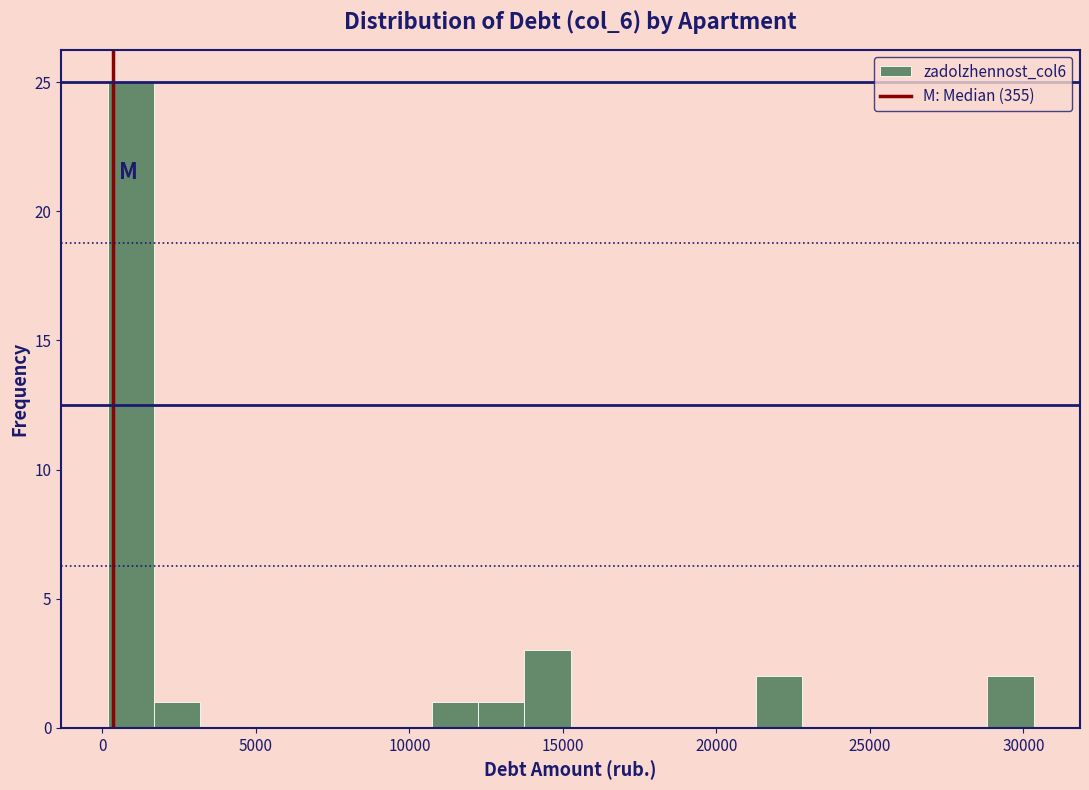

Read against the x-axis, roughly where is the centre of the tallest bar?

1000